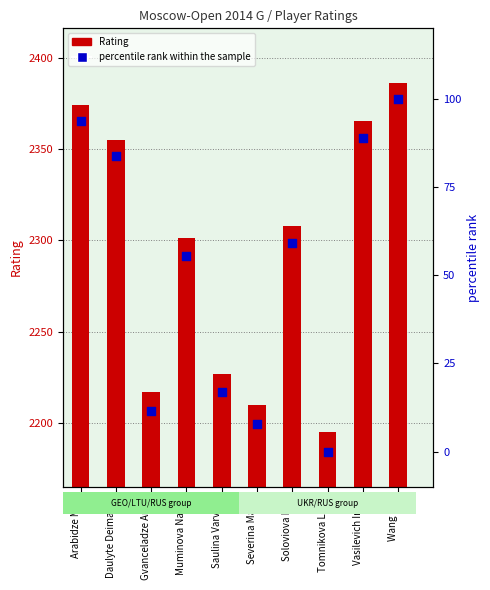

At how many categories does at least one series exceed 908?

10